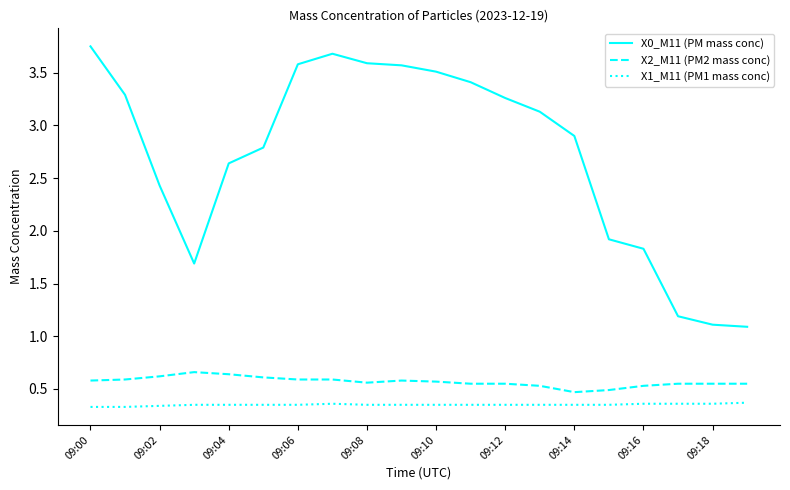

Which series has the largest total across all categories?

X0_M11 (PM mass conc)